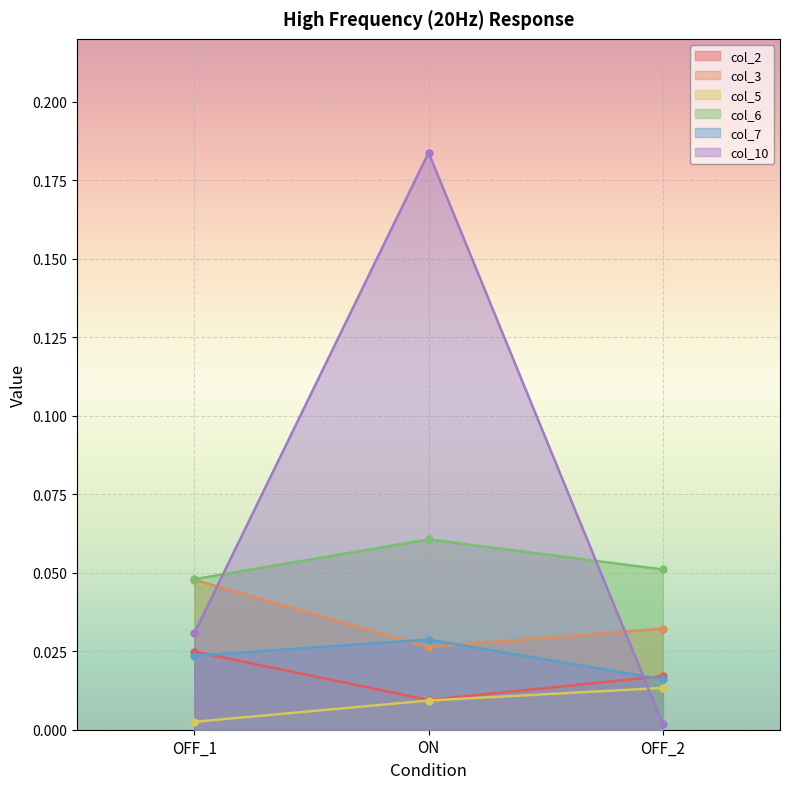

Count the number of data series in this chart.

6